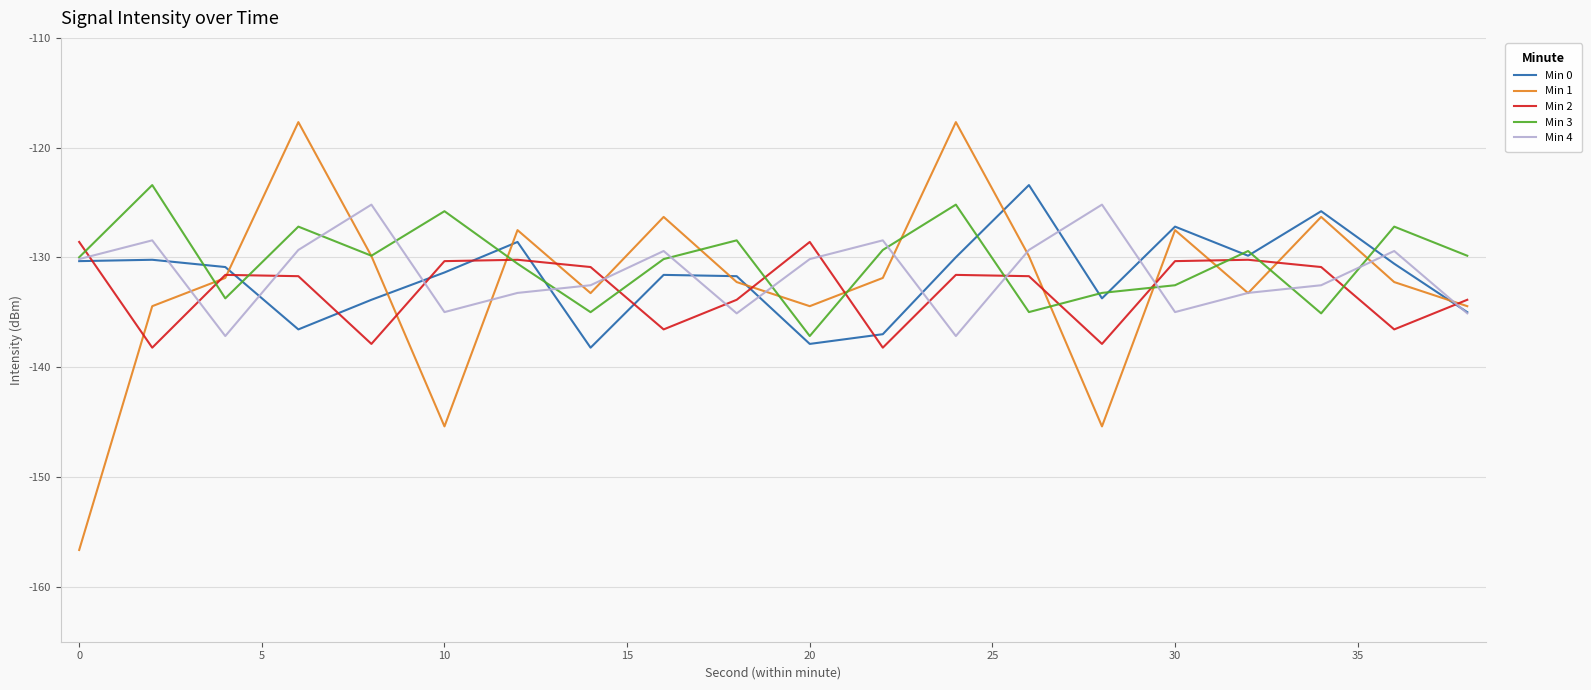

What is the lowest value of the Min 1 series?

-156.6